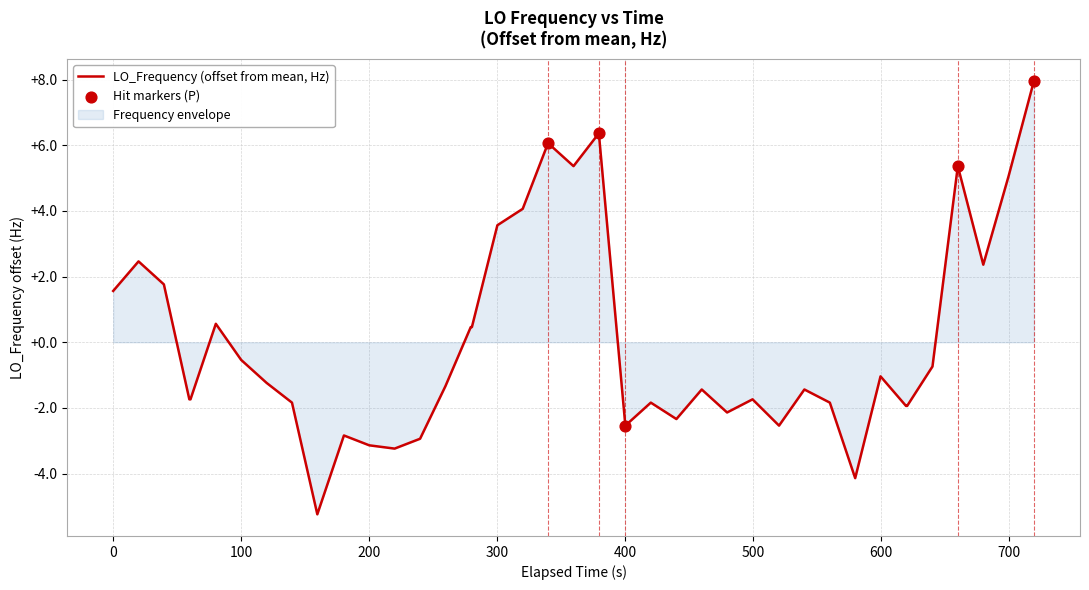

What is the maximum value shown in the chart?

8.0